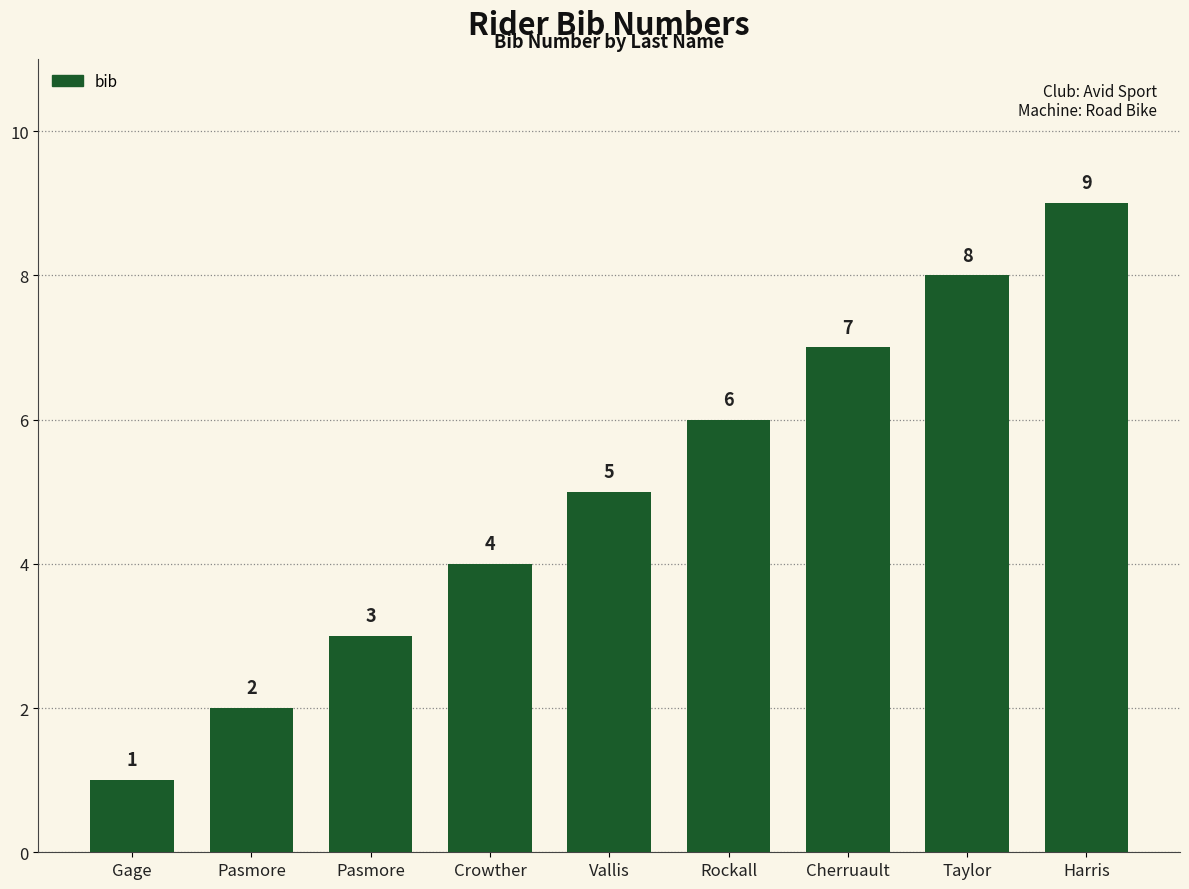

Count the number of categories in the chart.

9